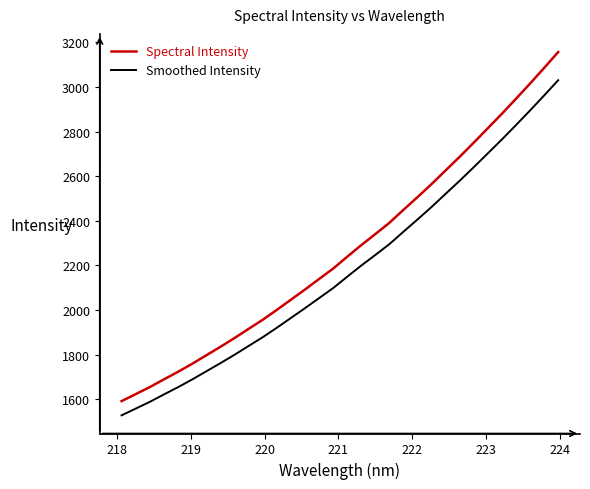

What is the difference between the maximum and minimum values in the Spectral Intensity series?

1565.5